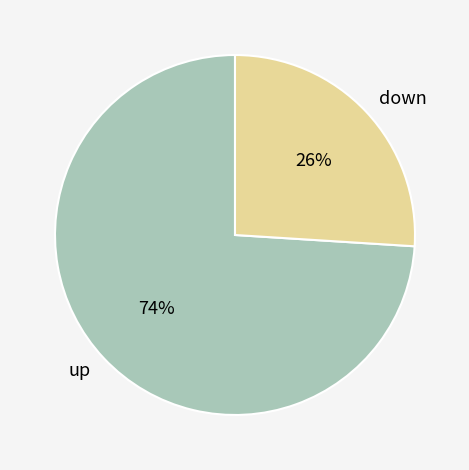

To the nearest percent, what is the difference between the largest and smallest slice percentages?

48%